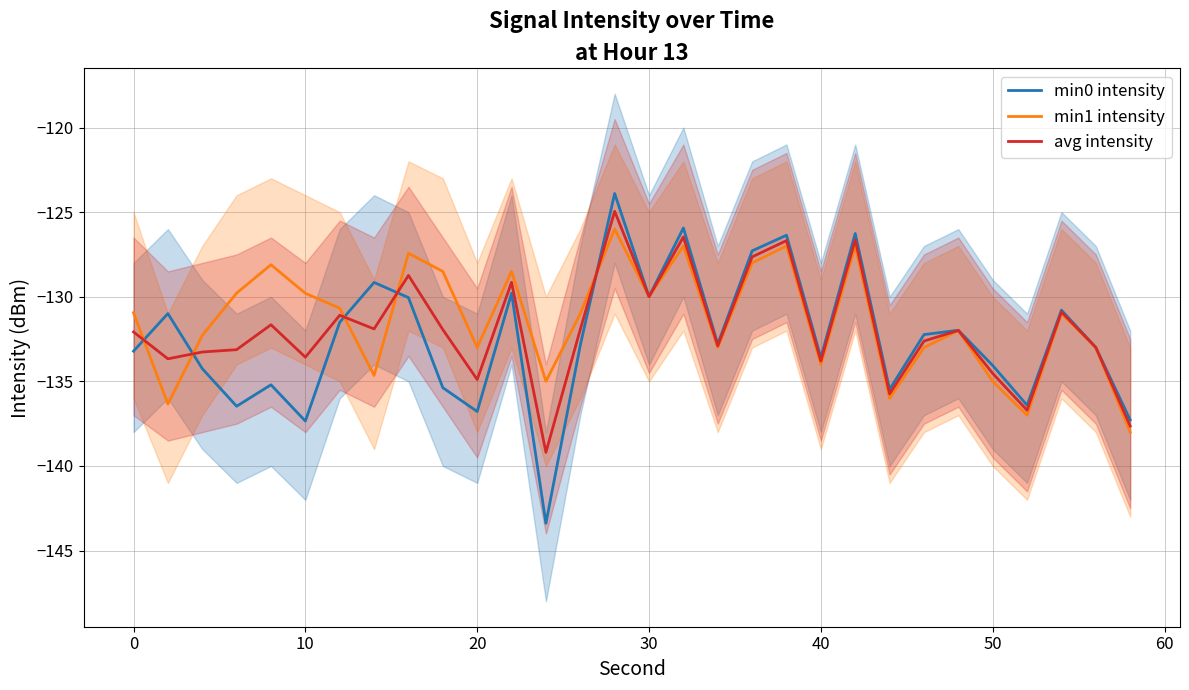

What is the highest value of the min1 intensity series?

-126.0